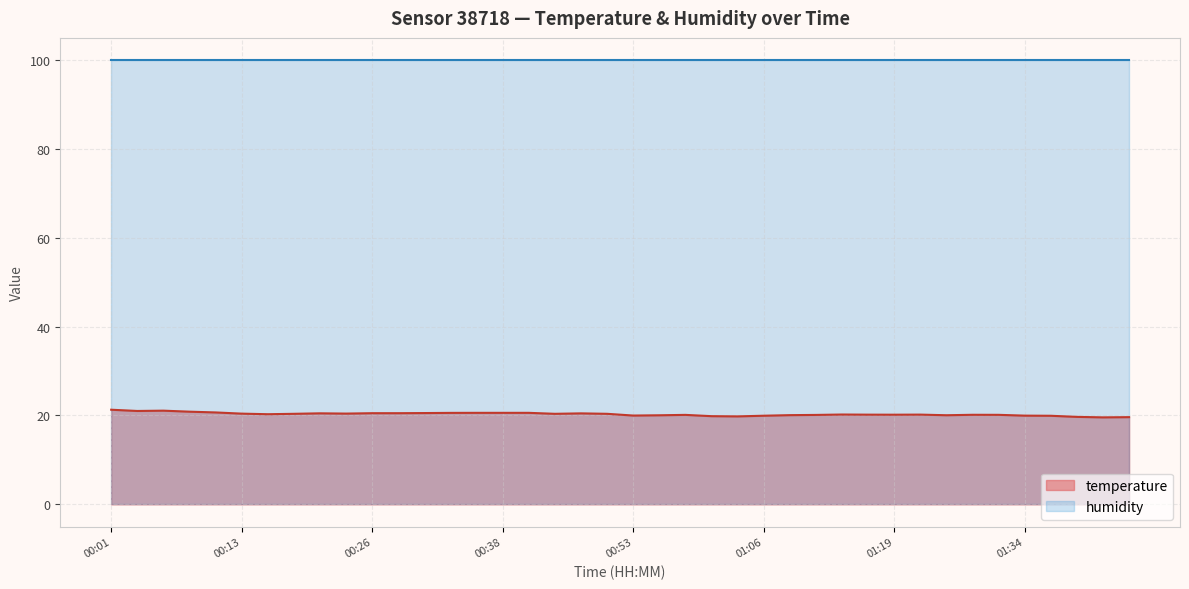

Count the number of data series in this chart.

2